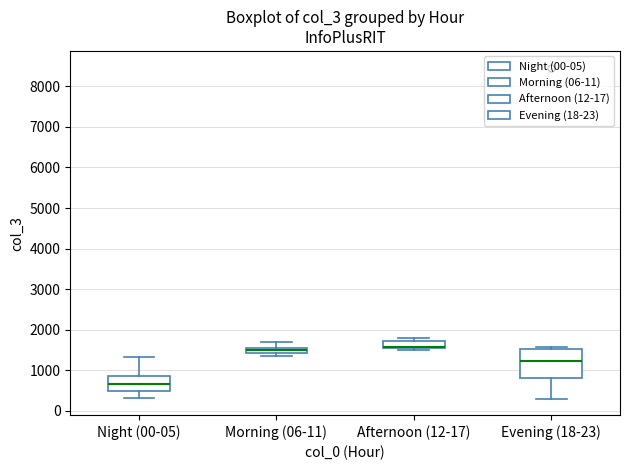

Which box is the tallest, from its lower edge to its upper edge?

Evening (18-23)